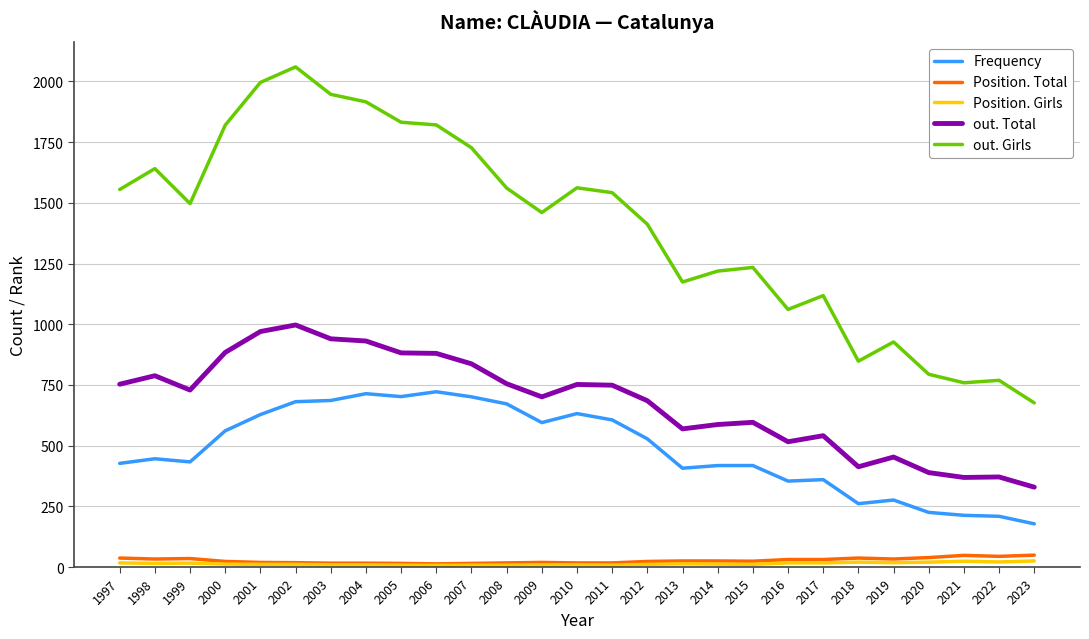

The Frequency series shows 391 at 2001. True or false?

False